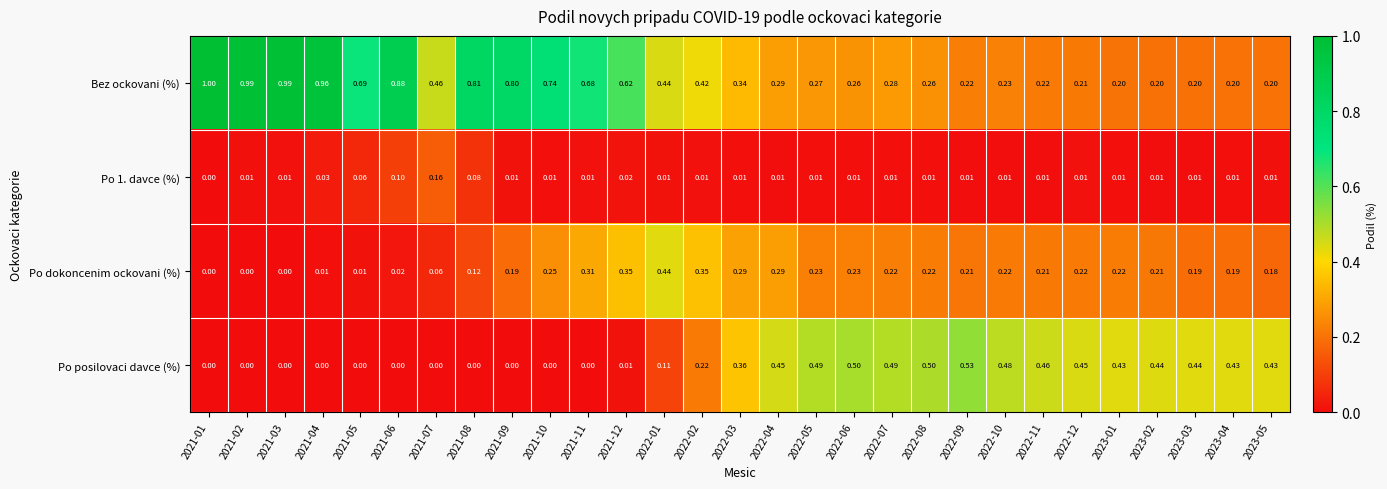

Which series has the widest spread of values?

Bez ockovani (%)